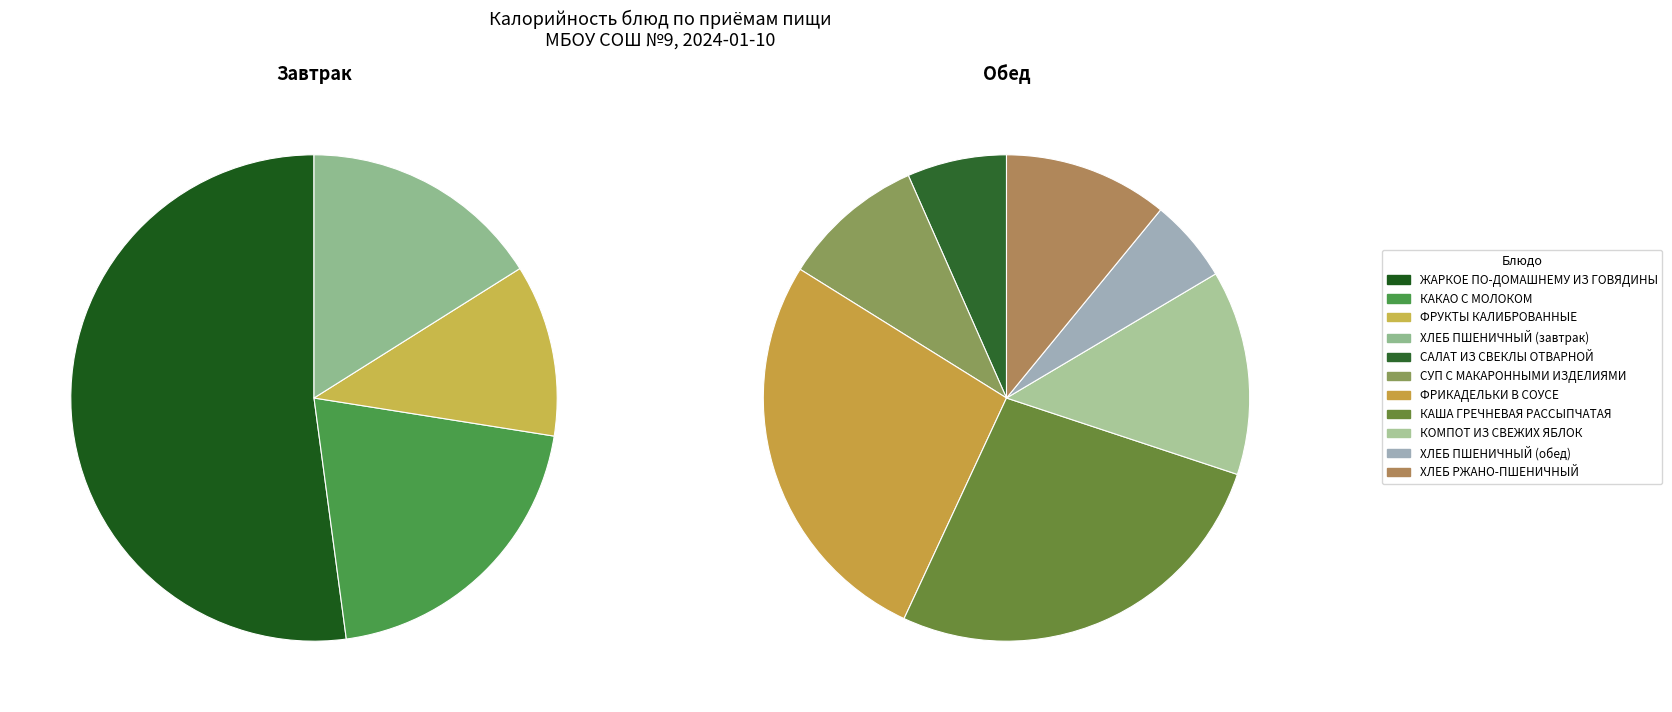

What is the change in value from СУП С МАКАРОННЫМИ ИЗДЕЛИЯМИ to ХЛЕБ РЖАНО-ПШЕНИЧНЫЙ?

+11.9